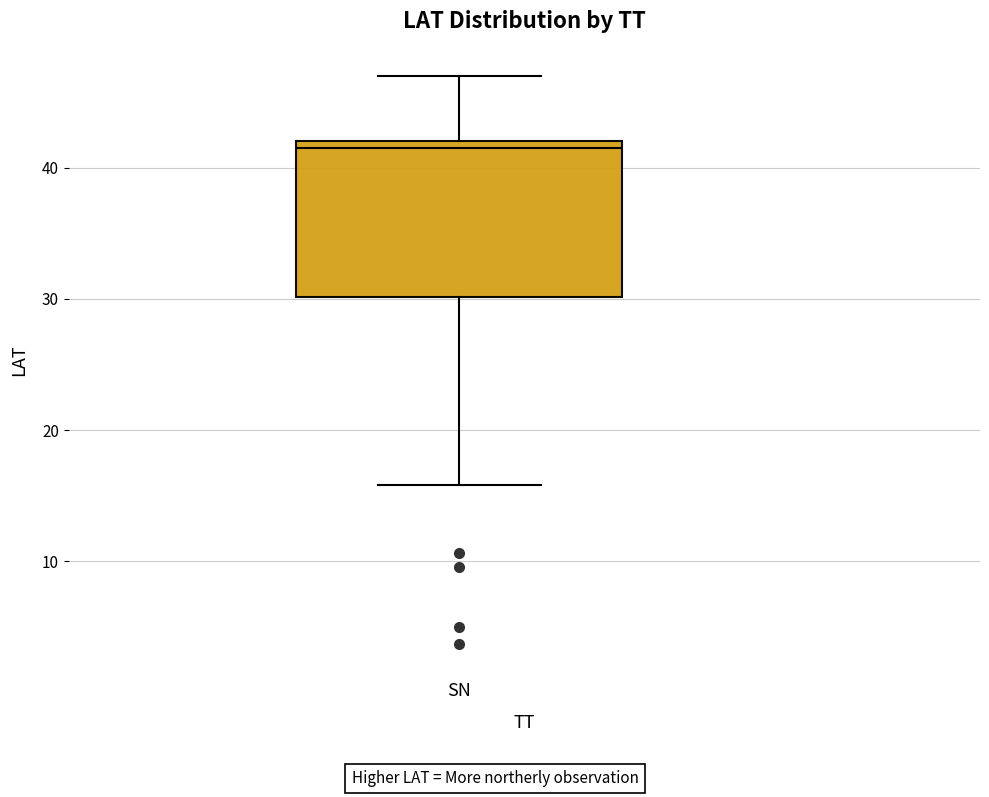

Transcribe this box plot: give where the median line is, the range the box spans, and where the two whiskers end, as read against the y-axis. The values are not printed on the chart, so give them approximately, as read against the axis.

median 42 (just below the box's upper edge), box 30 to 42, whiskers 16 to 47